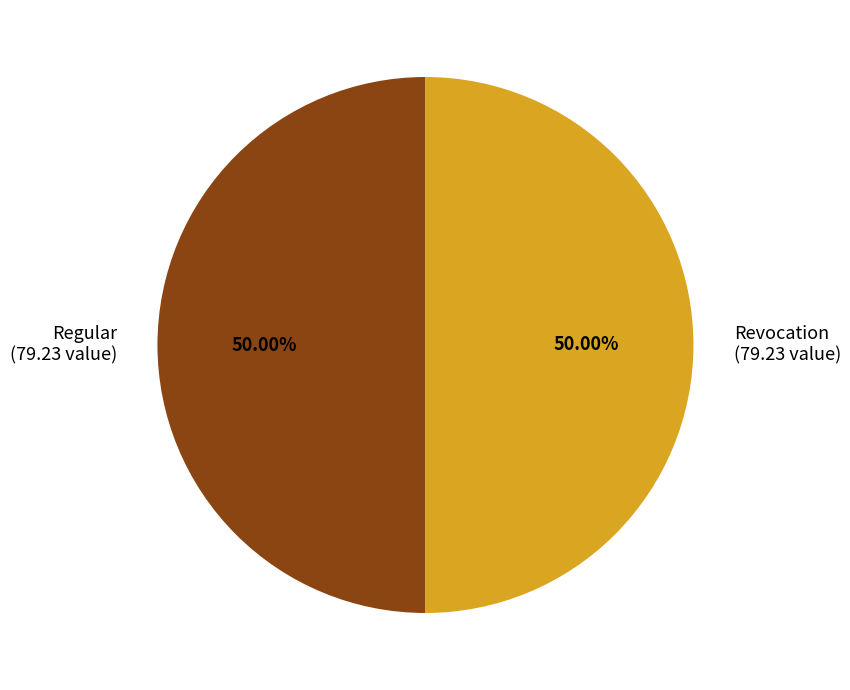

What is the total percentage of Regular and Revocation?

100.0%